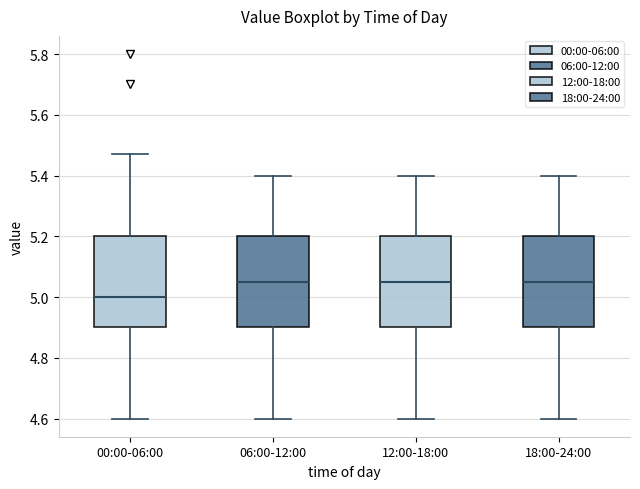

Reading left to right, read every box against the y-axis: the position of its median line, the range the box covers, and the ends of its whiskers. The values are not printed on the chart, so give them approximately, as read against the axis.

00:00-06:00: median 5.00, box 4.90 to 5.20, whiskers 4.60 to 5.48
06:00-12:00: median 5.06, box 4.90 to 5.20, whiskers 4.60 to 5.40
12:00-18:00: median 5.06, box 4.90 to 5.20, whiskers 4.60 to 5.40
18:00-24:00: median 5.06, box 4.90 to 5.20, whiskers 4.60 to 5.40